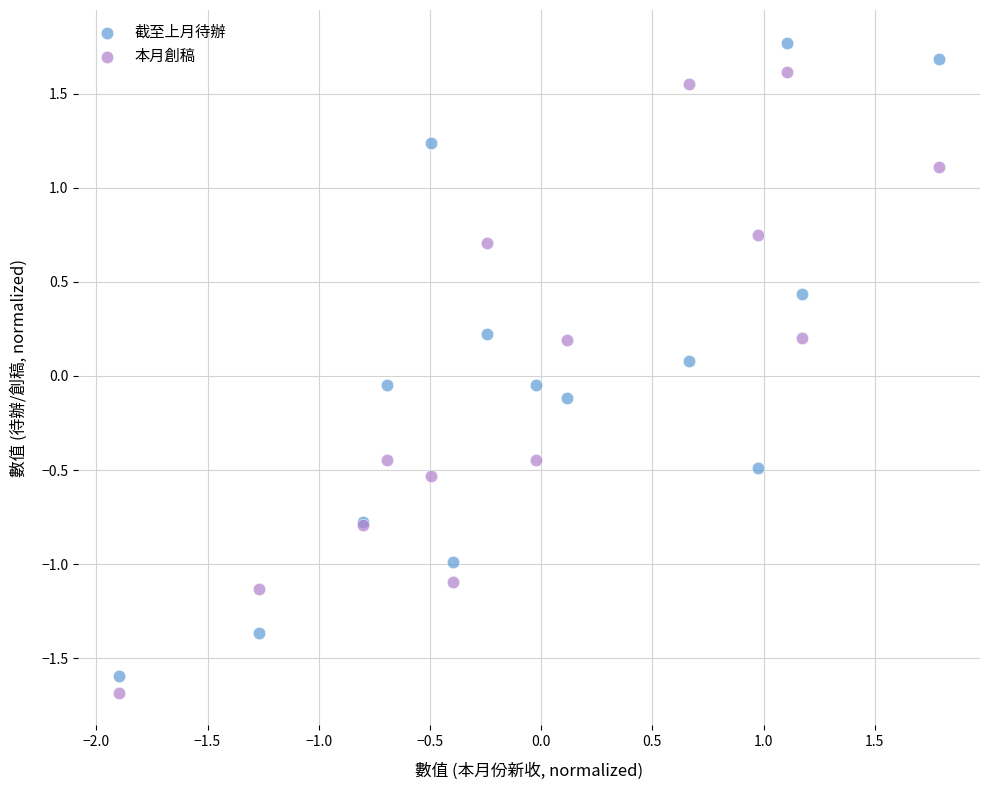

What is the X range (max minus min) for the scatter plot?

3.7